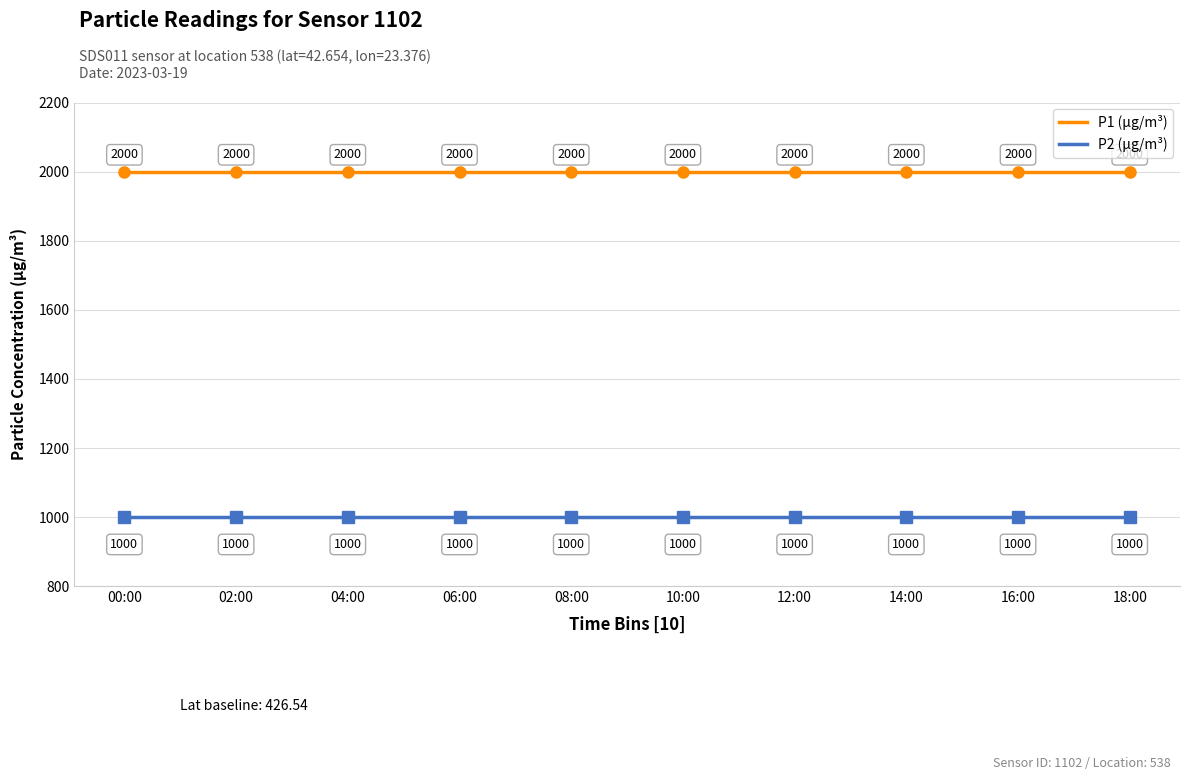

True or false: P2 (µg/m³) and P1 (µg/m³) intersect in this chart.

False